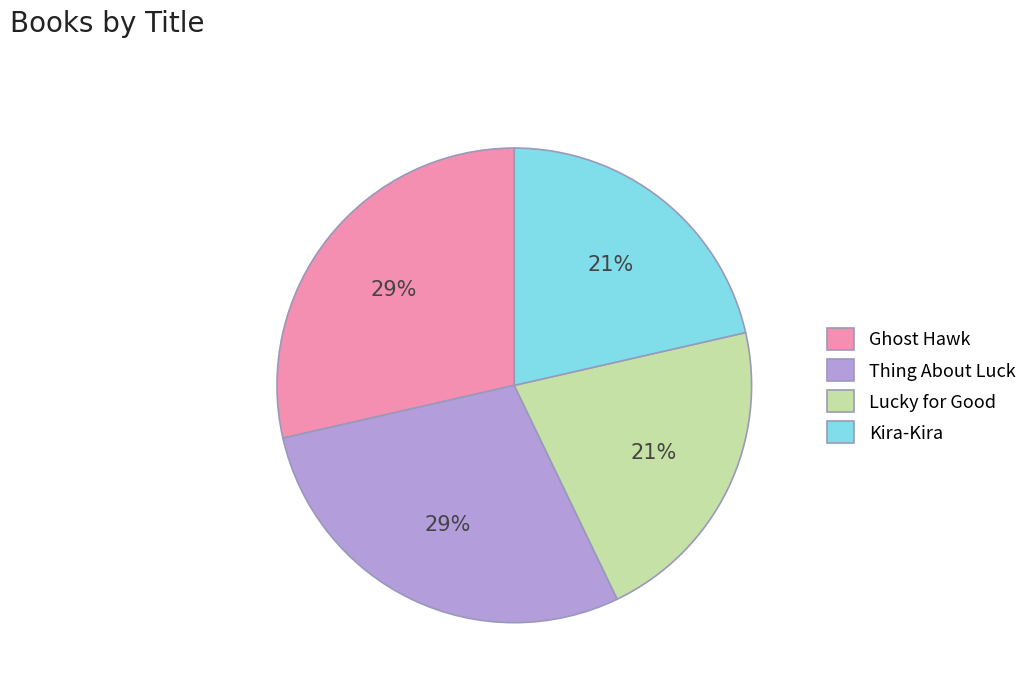

Does Ghost Hawk represent more than half of the total?

No